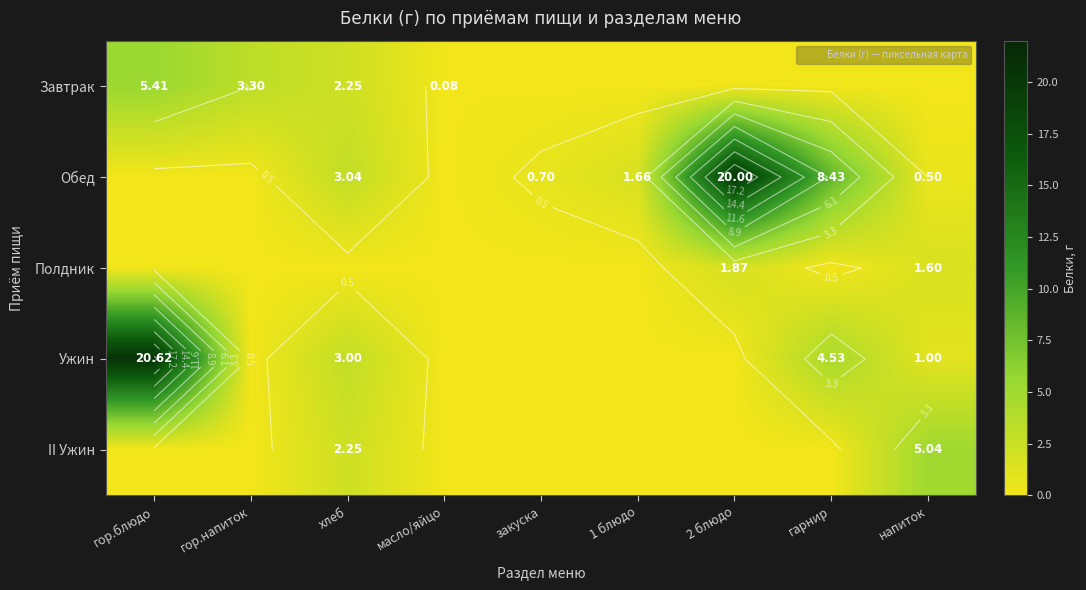

At which label is Завтрак closest to 2?

хлеб